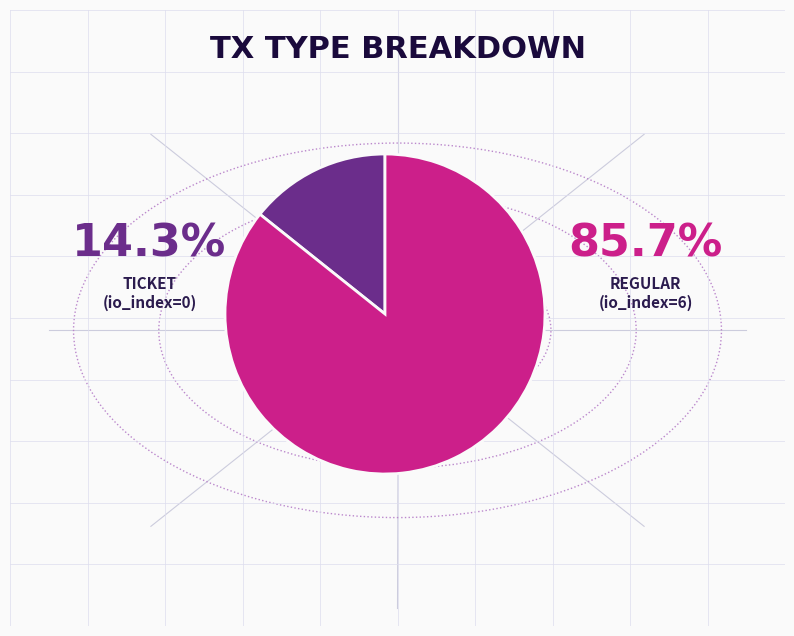

Is there a majority slice in this chart?

Yes